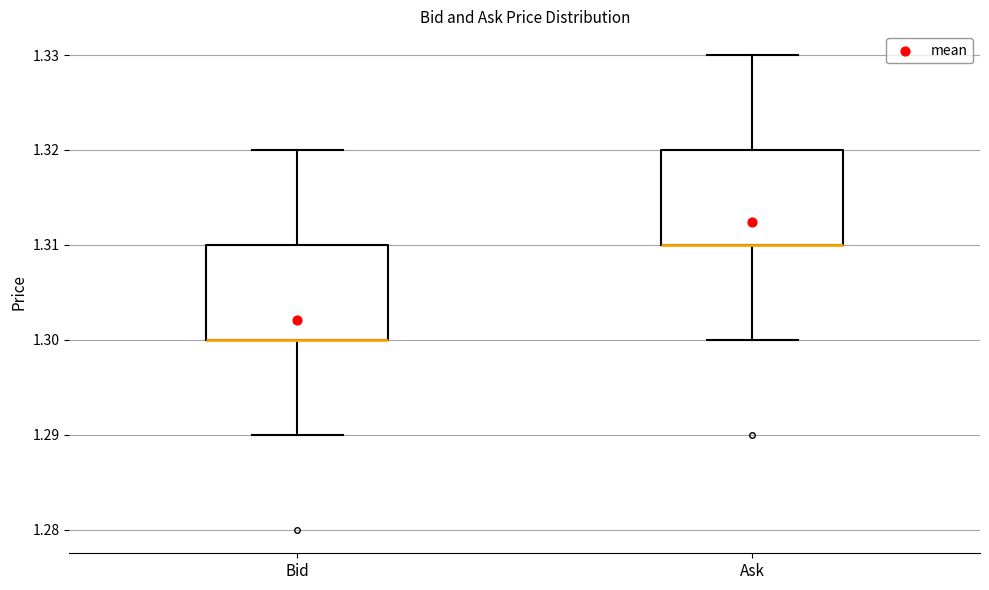

Reading left to right, transcribe this box plot: for each box, give where its median line is, the range the box spans, and where its two whiskers end, as read against the y-axis. The values are not printed on the chart, so give them approximately, as read against the axis.

Bid: median 1.30 (drawn on the box's lower edge), box 1.30 to 1.31, whiskers 1.29 to 1.32
Ask: median 1.31 (drawn on the box's lower edge), box 1.31 to 1.32, whiskers 1.30 to 1.33